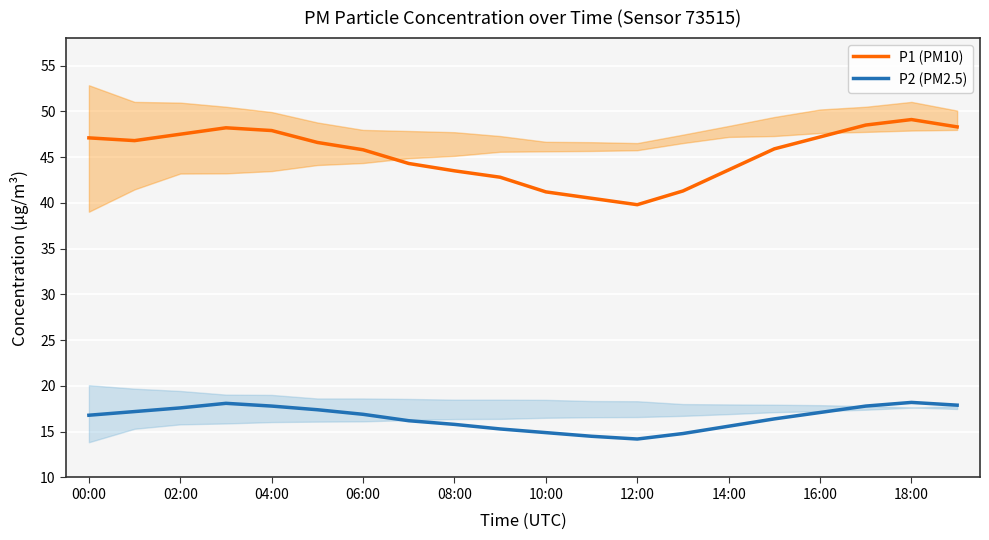

True or false: P2 (PM2.5) and P1 (PM10) intersect in this chart.

False